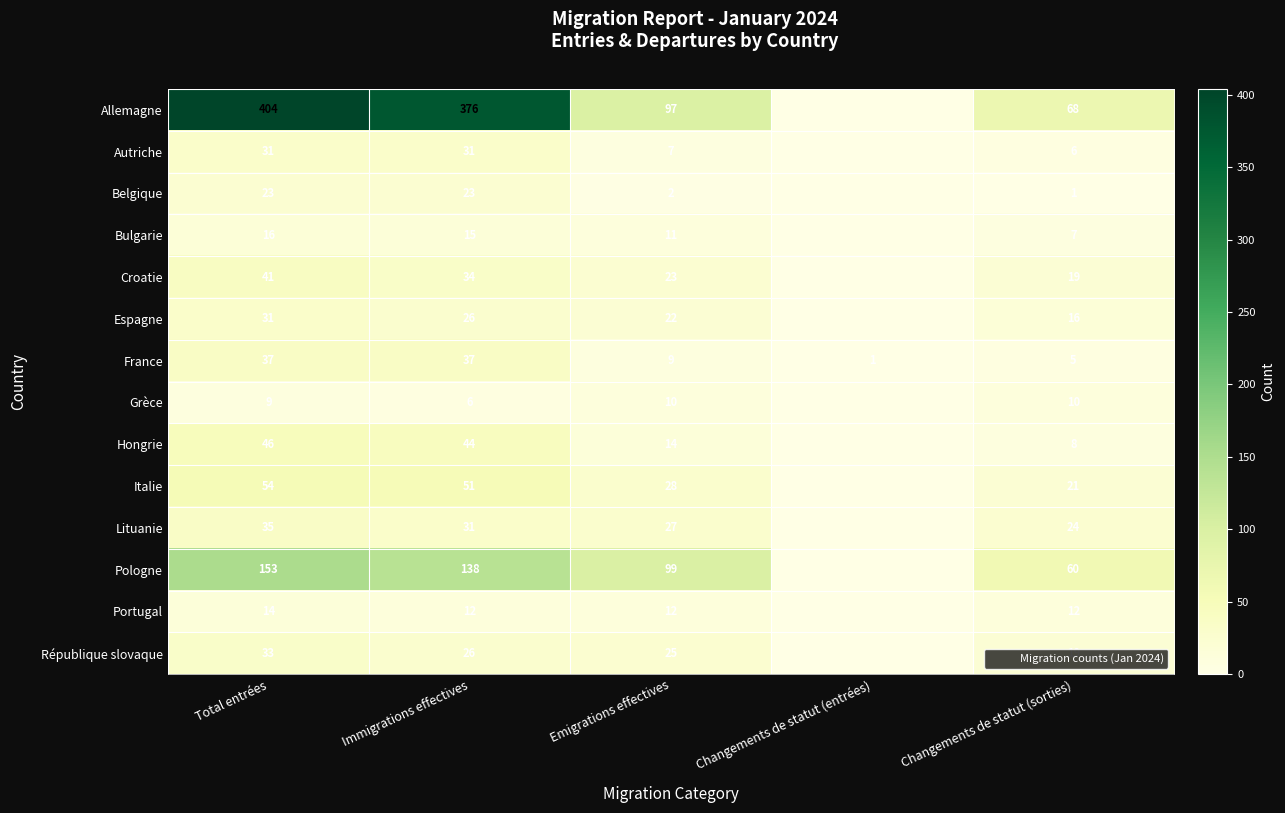

At how many categories does at least one series exceed 294?

2